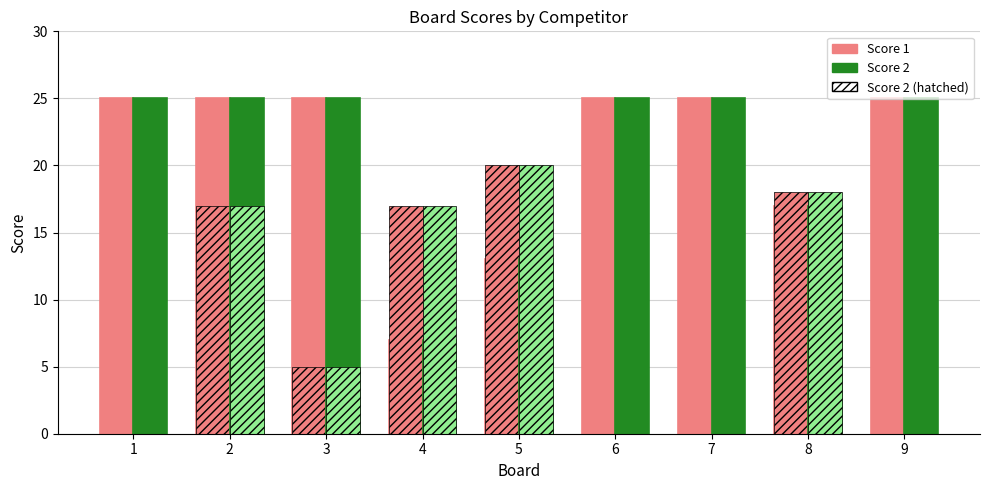

How many bars are there in total?

18